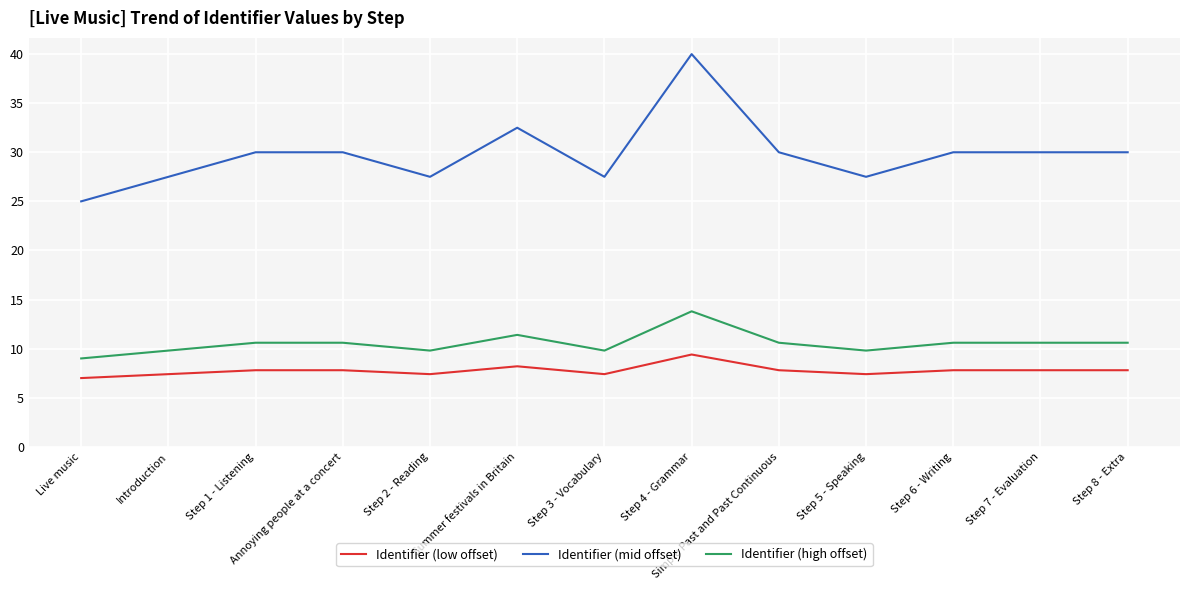

True or false: Identifier (mid offset) and Identifier (high offset) intersect in this chart.

False